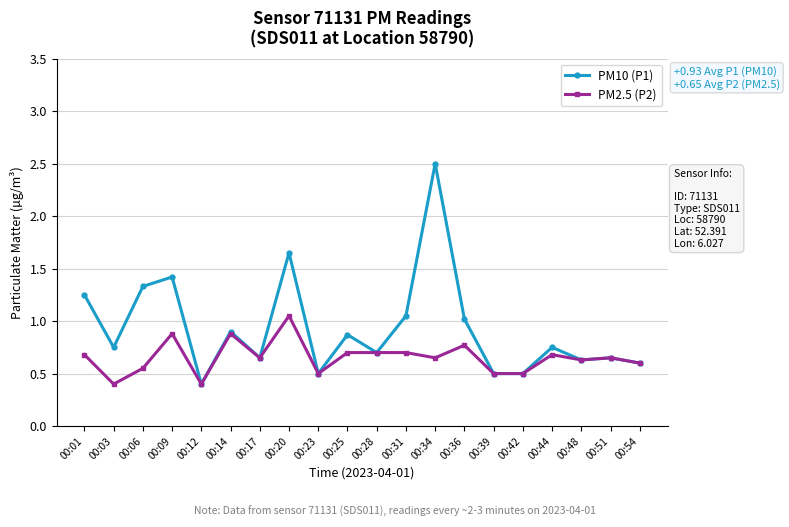

At which label does PM10 (P1) reach its peak?

00:34